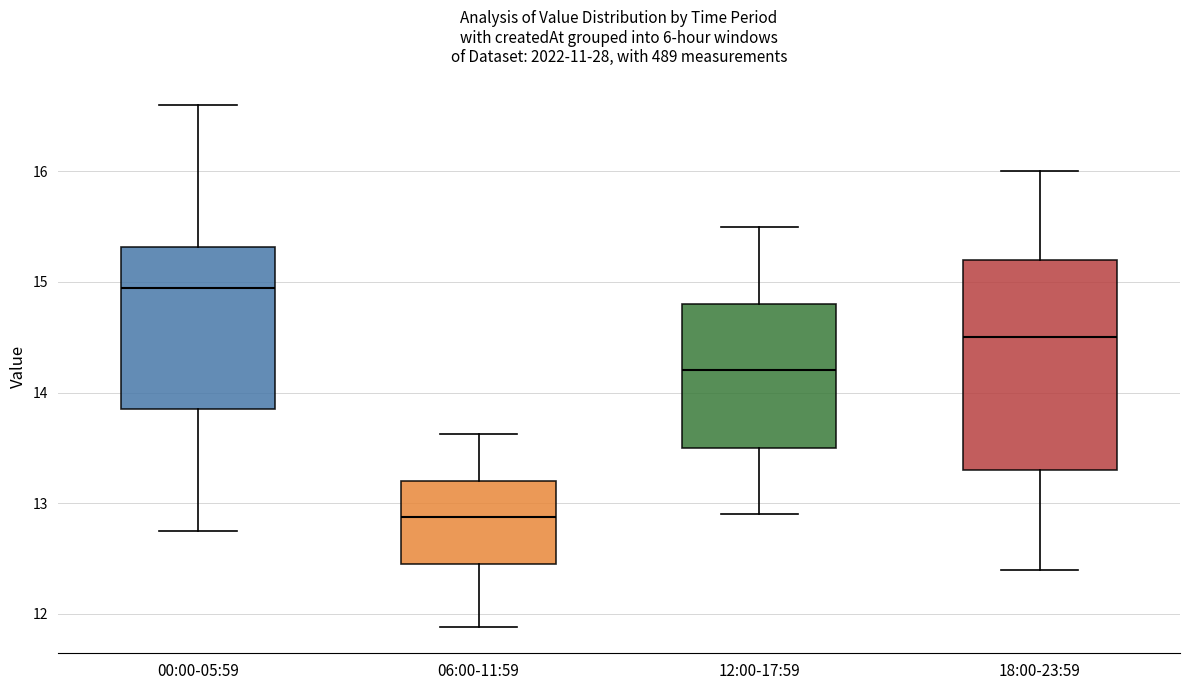

Comparing the boxes themselves (not the whiskers), which one is the tallest?

18:00-23:59